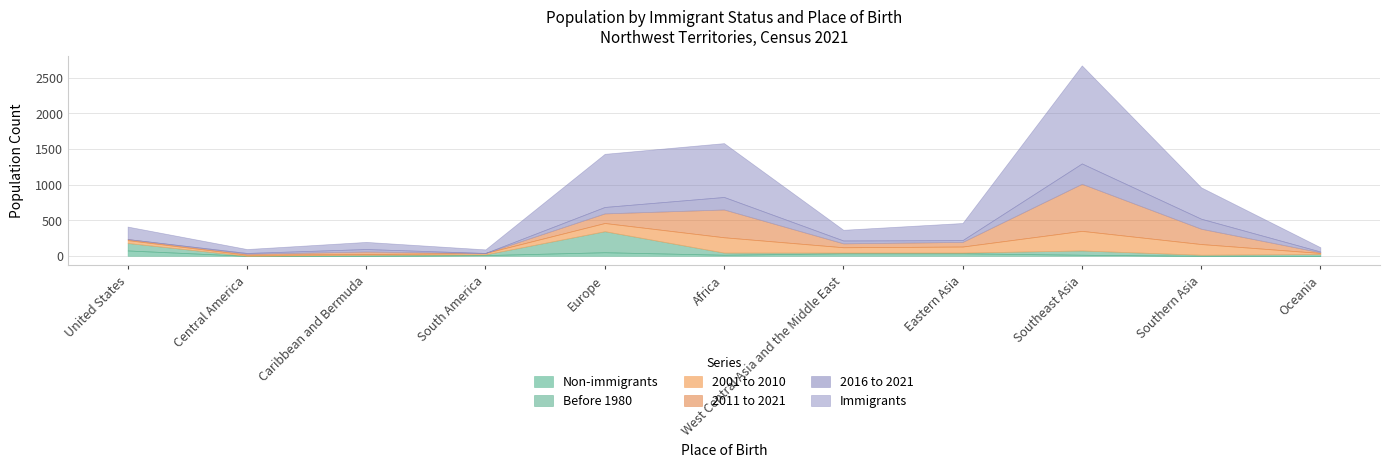

Which series has the largest total across all categories?

Immigrants